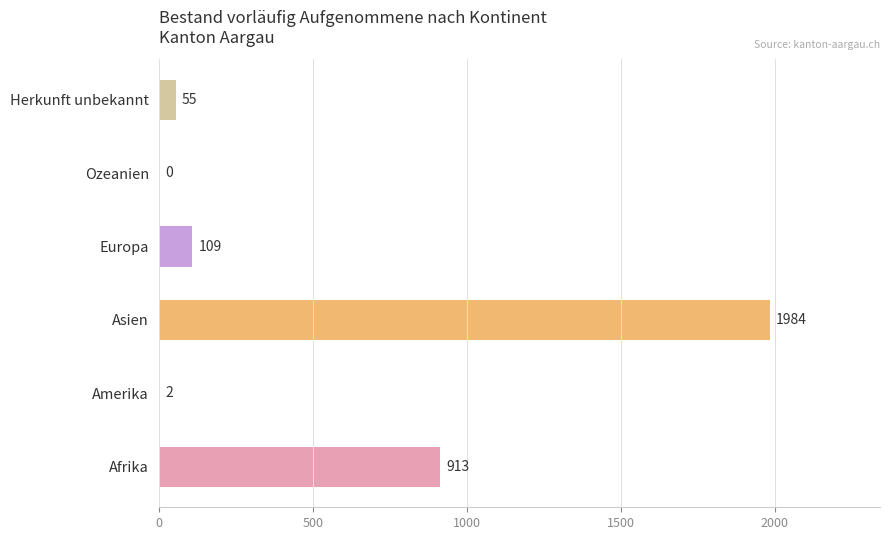

Reading bottom to top, extract all data points from this chart.

Afrika=913	Amerika=2	Asien=1984	Europa=109	Ozeanien=0	Herkunft unbekannt=55